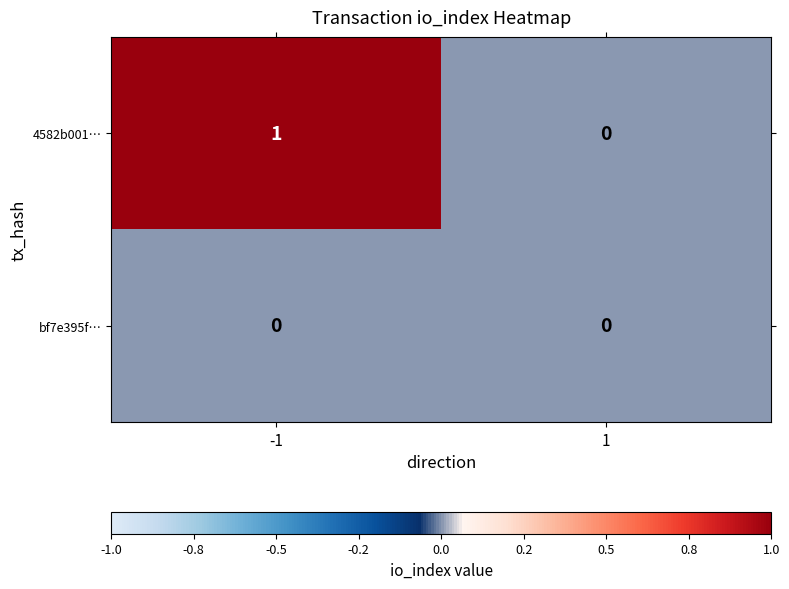

Which series changed the most between -1 and 1?

4582b001…